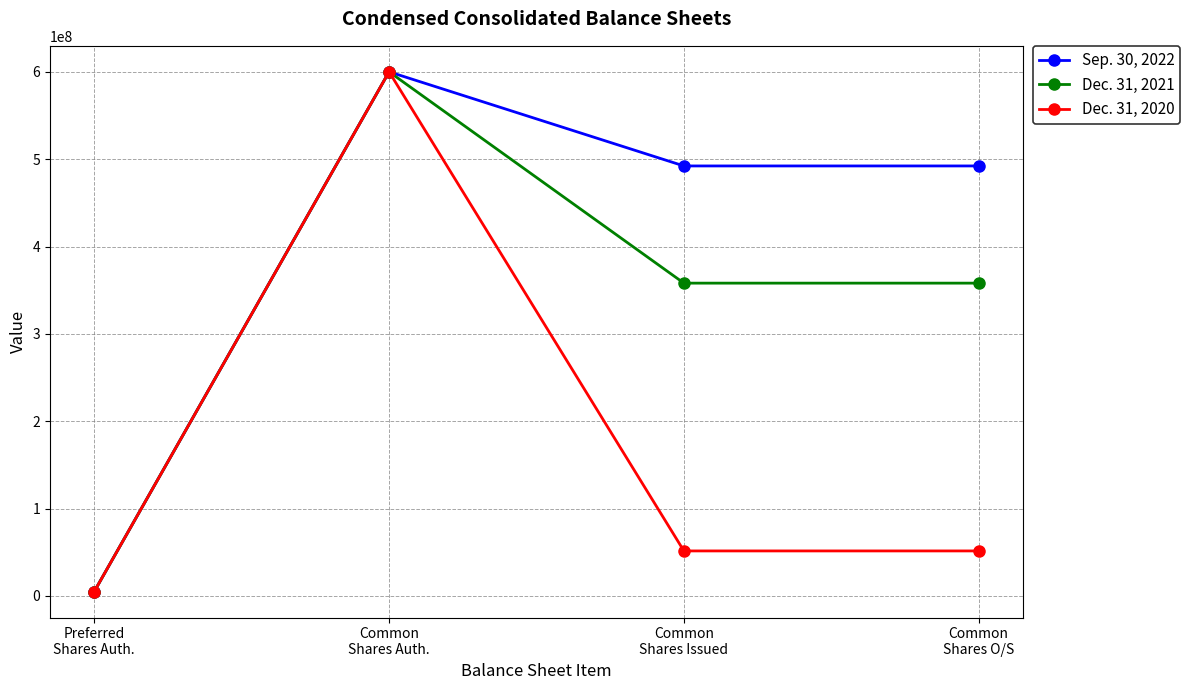

What is the sum of all Sep. 30, 2022 values?

1589478686